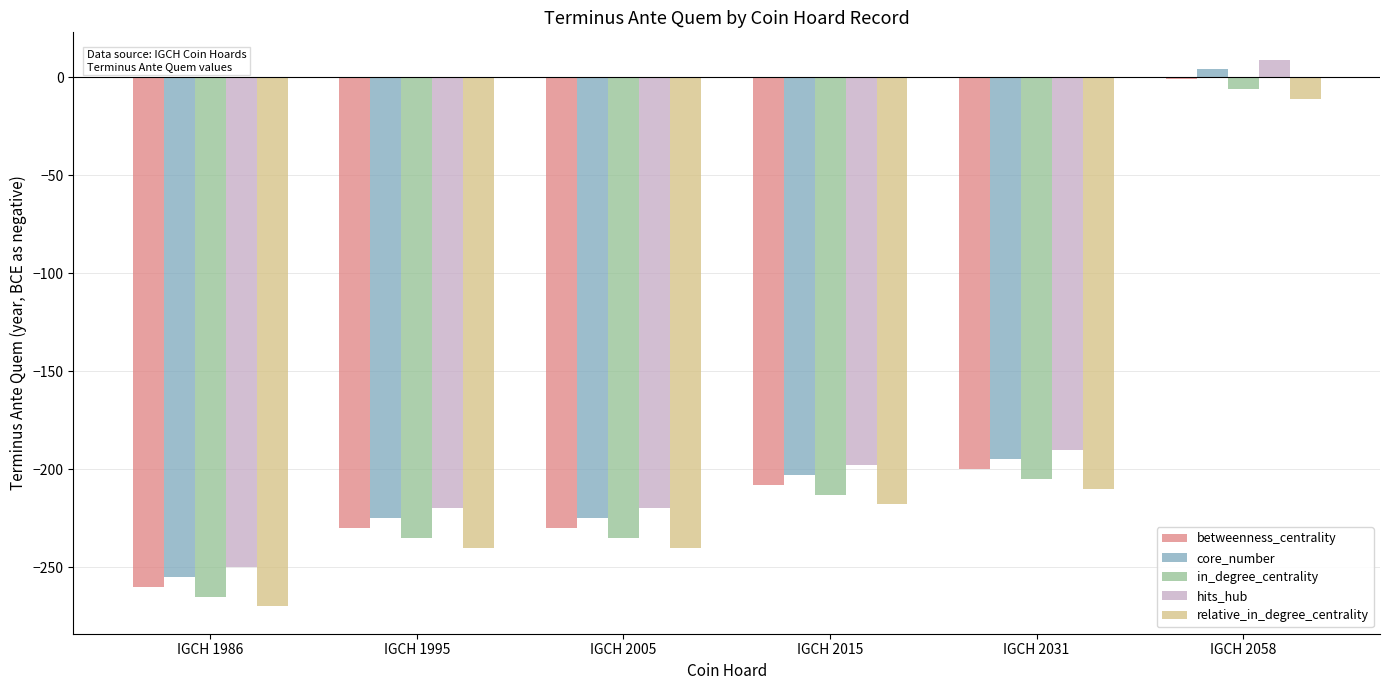

At which category is the sum across all series the highest?

IGCH 2058